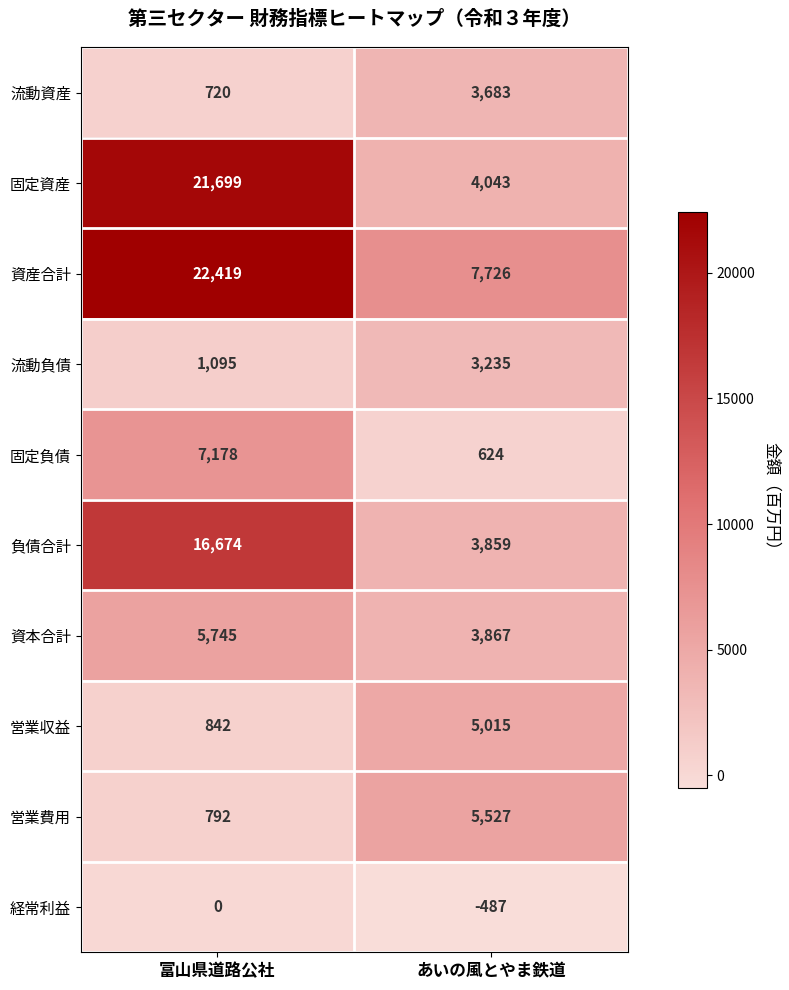

What is the average value of the 固定資産 series?

12871